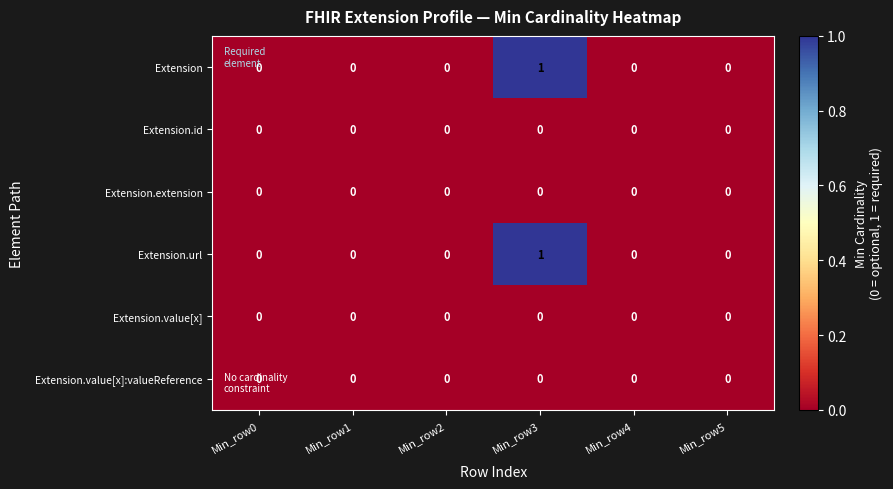

How many categories are shown in the chart?

6